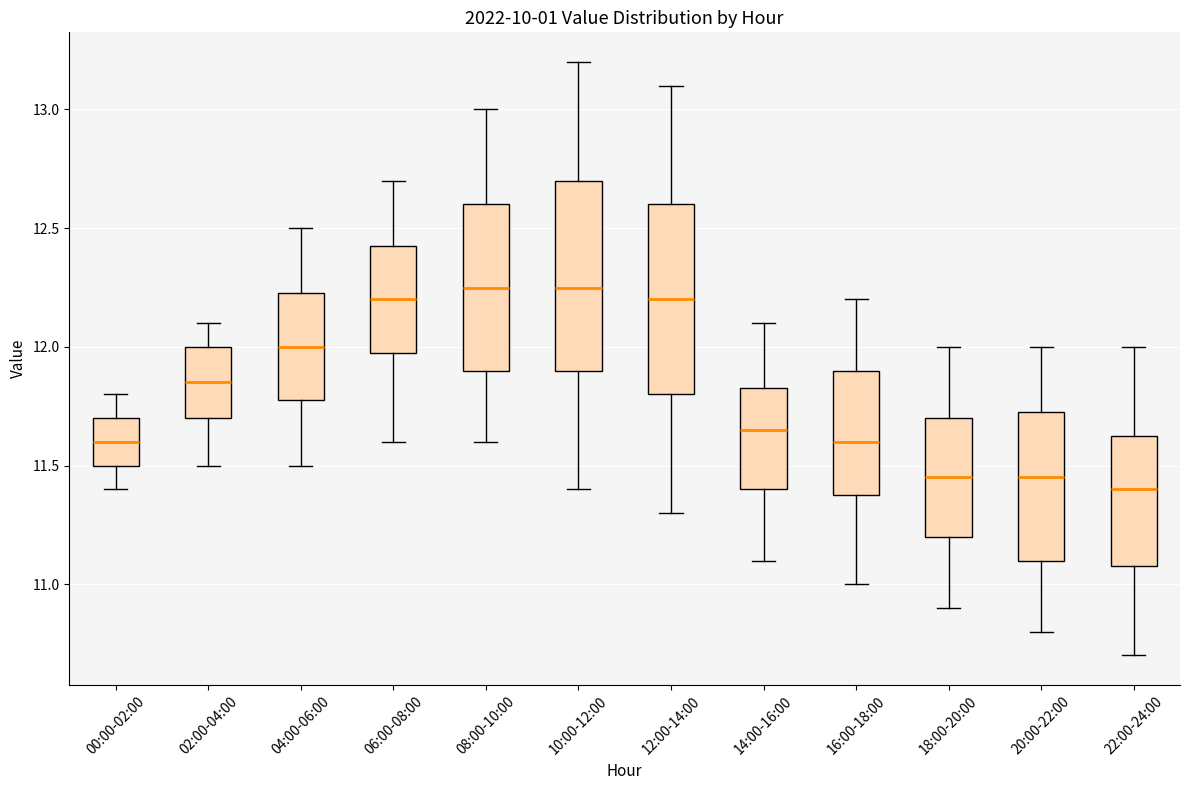

Reading left to right, read every box against the y-axis: the position of its median line, the range the box covers, and the ends of its whiskers. The values are not printed on the chart, so give them approximately, as read against the axis.

00:00-02:00: median 11.60, box 11.50 to 11.70, whiskers 11.40 to 11.80
02:00-04:00: median 11.85, box 11.70 to 12.00, whiskers 11.50 to 12.10
04:00-06:00: median 12.00, box 11.80 to 12.25, whiskers 11.50 to 12.50
06:00-08:00: median 12.20, box 12.00 to 12.45, whiskers 11.60 to 12.70
08:00-10:00: median 12.25, box 11.90 to 12.60, whiskers 11.60 to 13.00
10:00-12:00: median 12.25, box 11.90 to 12.70, whiskers 11.40 to 13.20
12:00-14:00: median 12.20, box 11.80 to 12.60, whiskers 11.30 to 13.10
14:00-16:00: median 11.65, box 11.40 to 11.85, whiskers 11.10 to 12.10
16:00-18:00: median 11.60, box 11.40 to 11.90, whiskers 11.00 to 12.20
18:00-20:00: median 11.45, box 11.20 to 11.70, whiskers 10.90 to 12.00
20:00-22:00: median 11.45, box 11.10 to 11.75, whiskers 10.80 to 12.00
22:00-24:00: median 11.40, box 11.10 to 11.65, whiskers 10.70 to 12.00